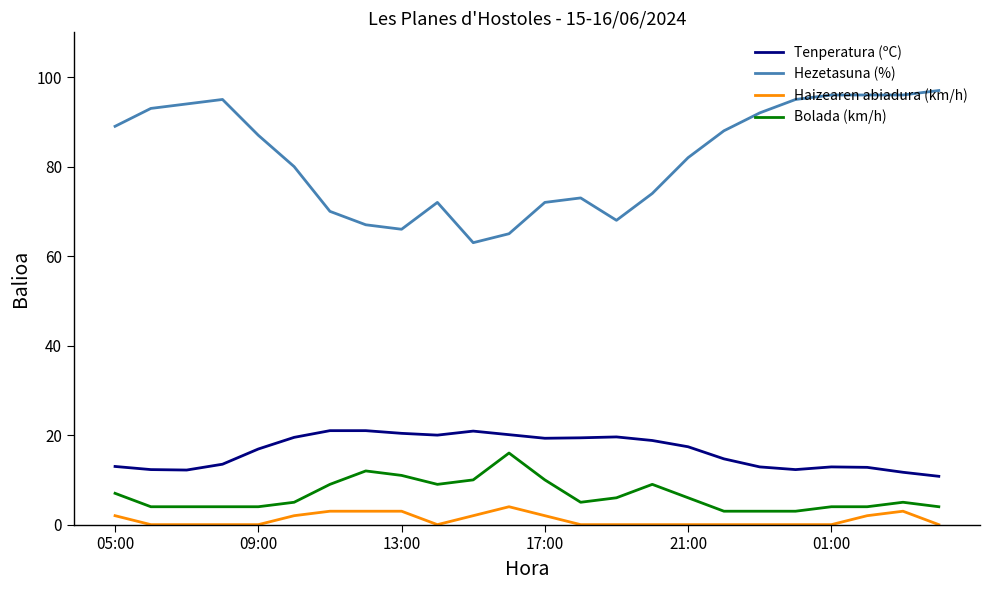

True or false: Bolada (km/h) and Hezetasuna (%) intersect in this chart.

False